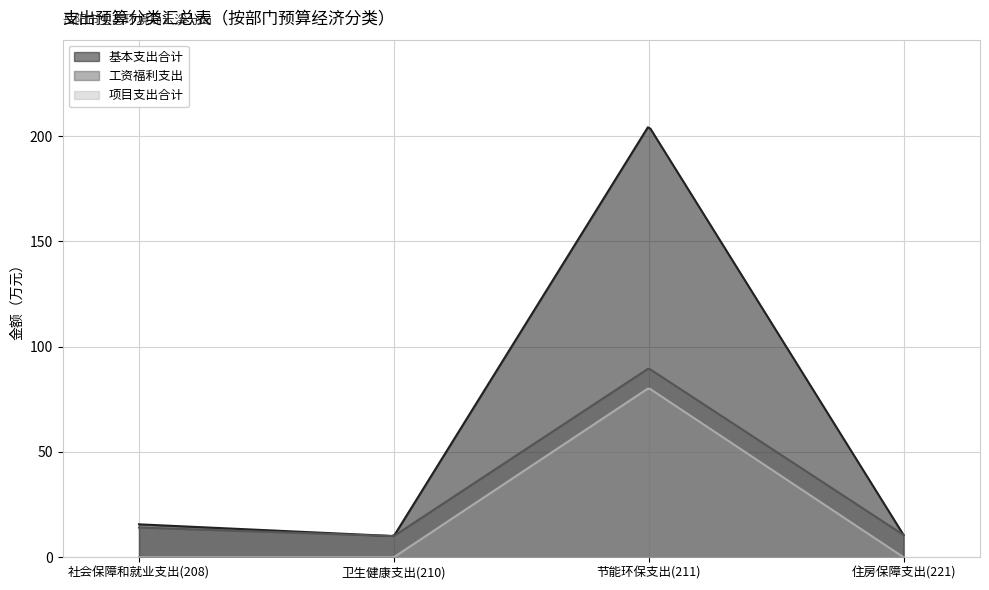

Which series has the largest total across all categories?

基本支出合计